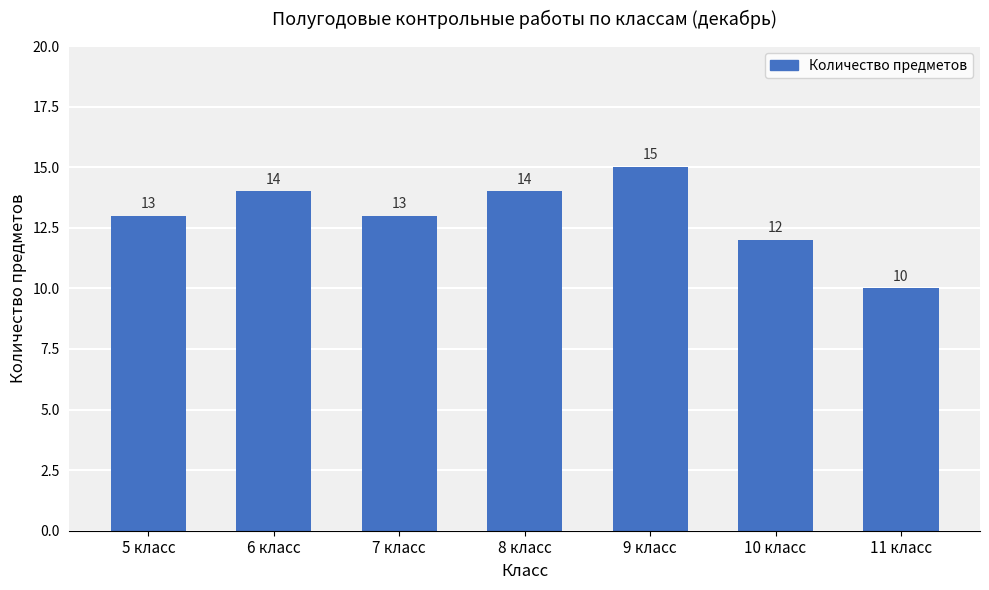

Reading left to right, what are all the values shown in this chart?

13	14	13	14	15	12	10